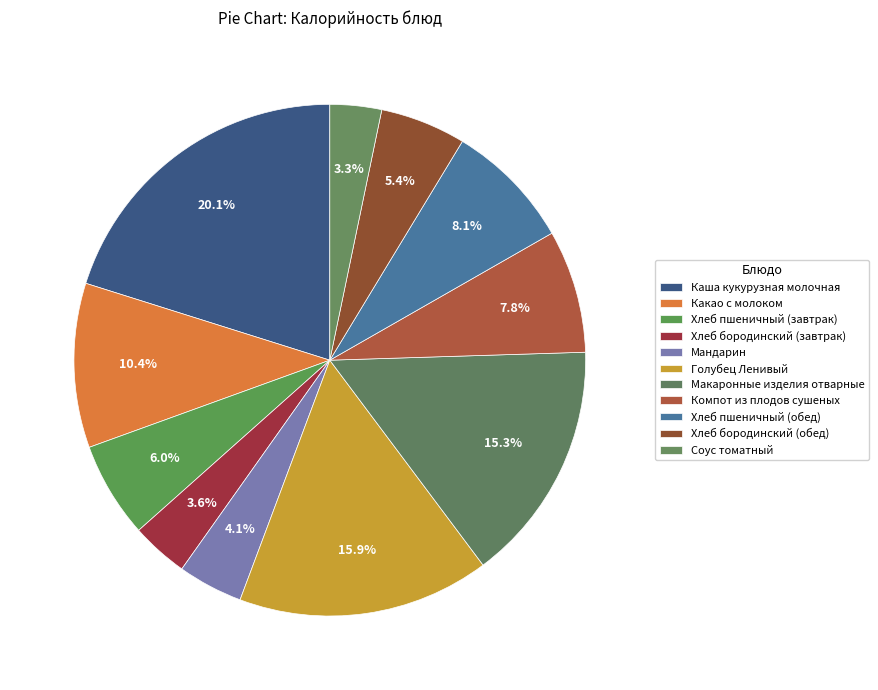

What percentage is the Хлеб пшеничный (обед) slice, to the nearest percent?

8%